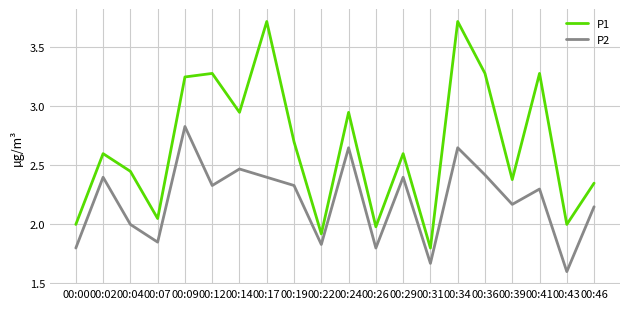

How many series are shown in this chart?

2